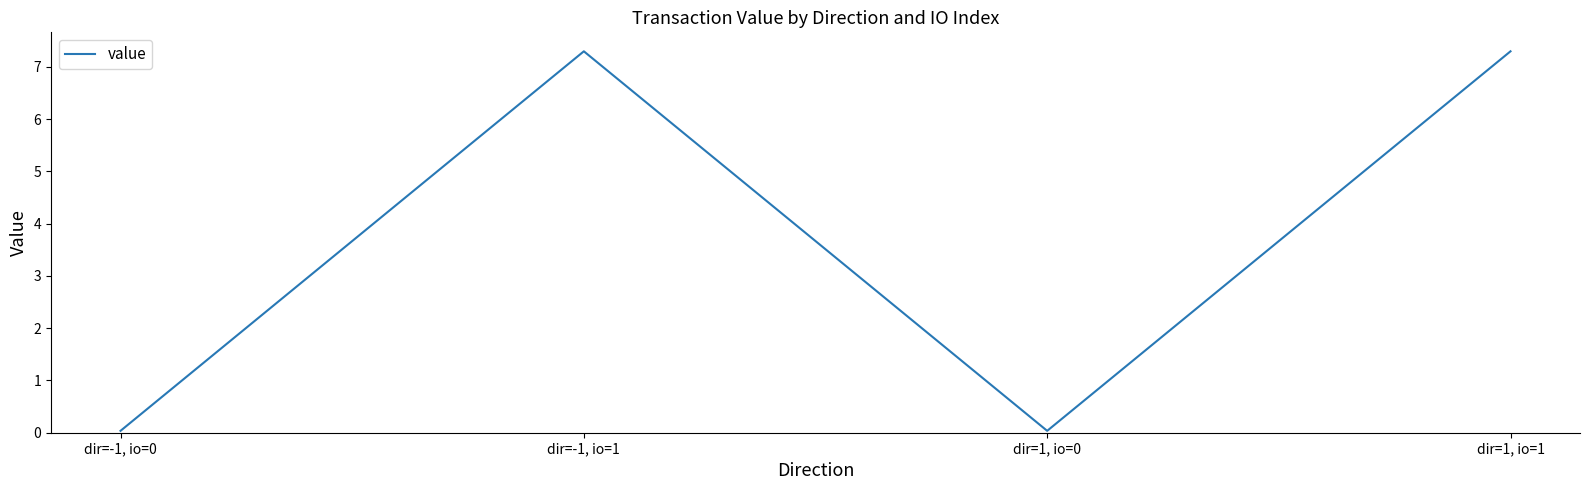

What position from the left is dir=1, io=1?

4